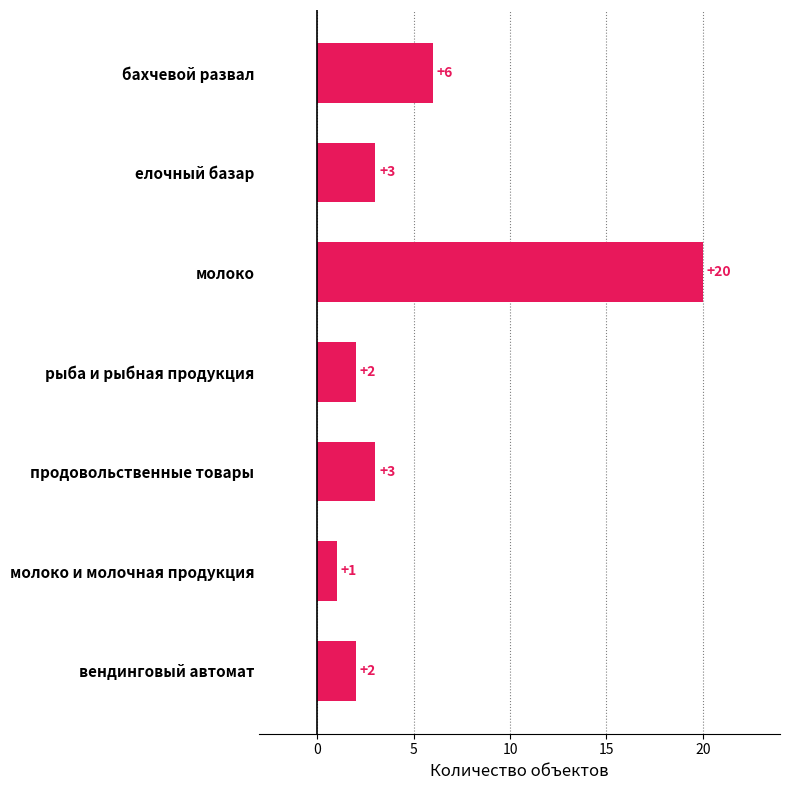

What is the sum of all values?

37